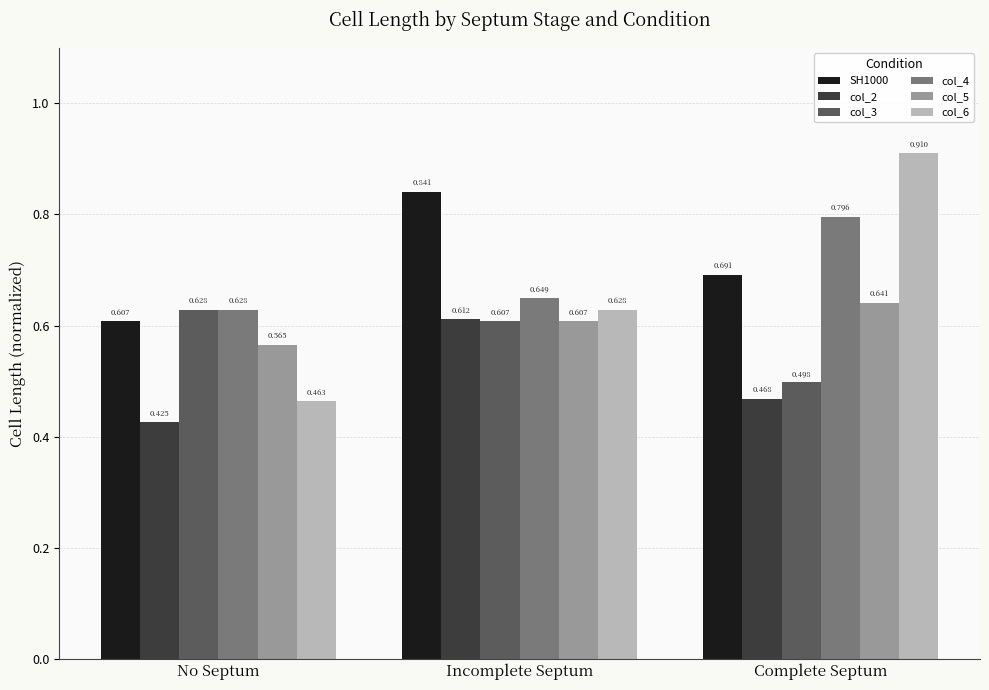

Which category has the highest value across all series?

Complete Septum